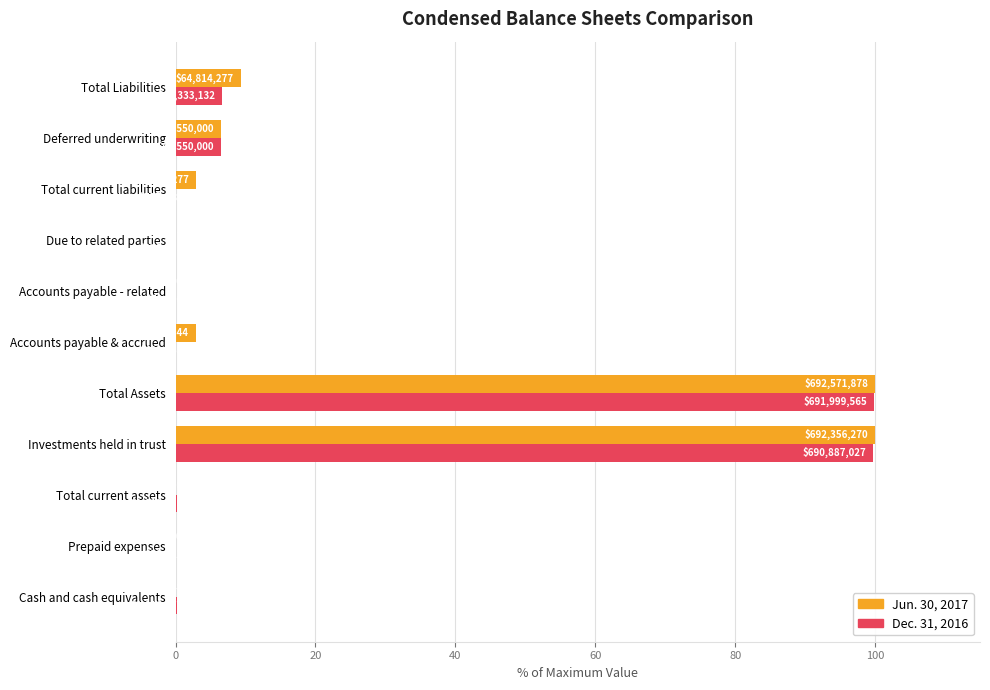

What are all the series names shown in the legend?

Jun. 30, 2017, Dec. 31, 2016